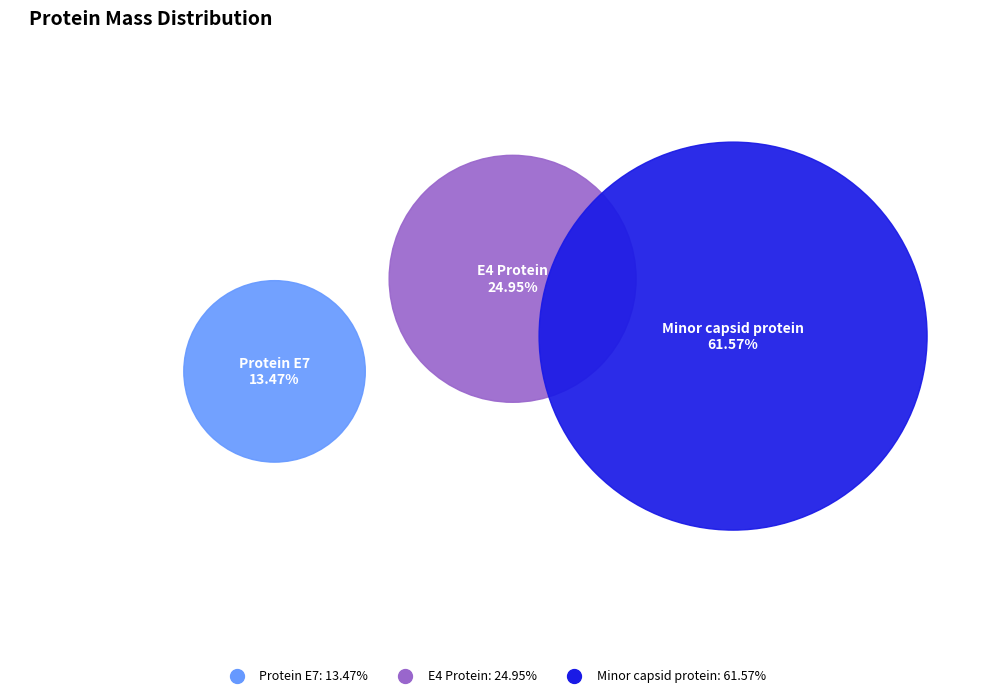

The E4 Protein slice represents 25% of the pie. True or false?

True